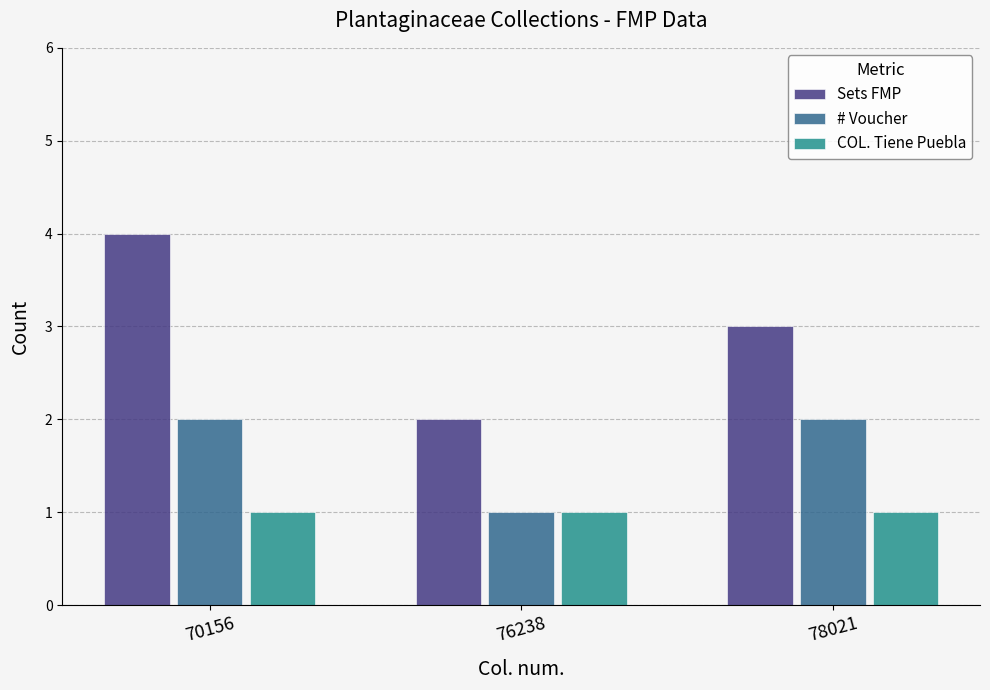

Is the value of # Voucher at 78021 greater than the value of Sets FMP at 70156?

No